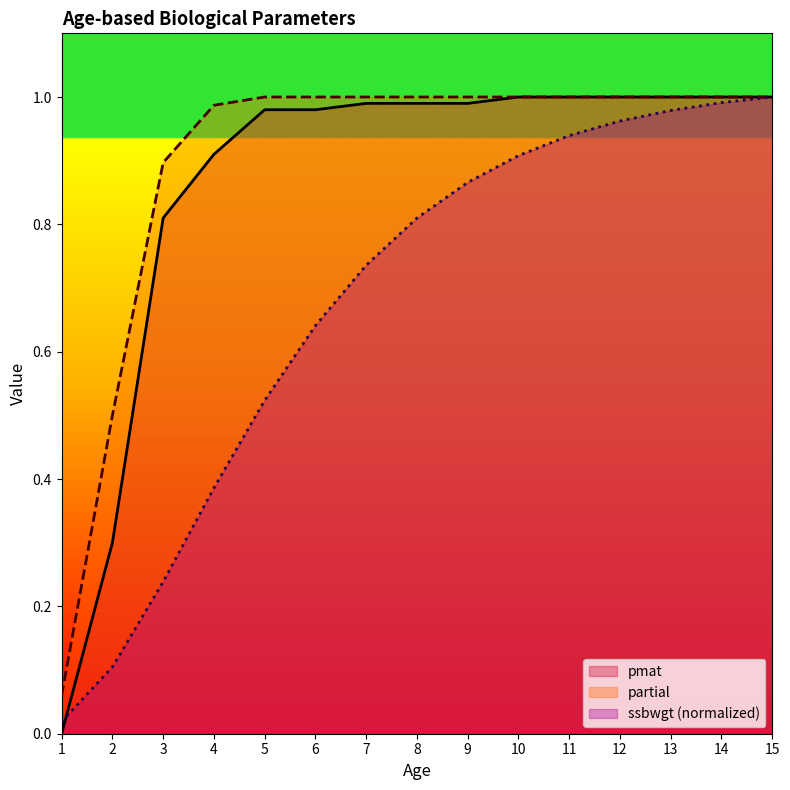

Is the value of ssbwgt at 2 greater than the value of pmat at 4?

No